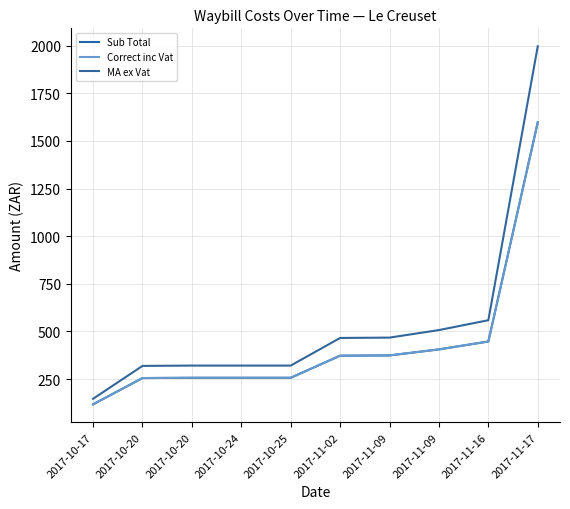

List the labels in order of MA ex Vat value, smallest first.

2017-10-17, 2017-10-20, 2017-10-20, 2017-10-24, 2017-10-25, 2017-11-02, 2017-11-09, 2017-11-09, 2017-11-16, 2017-11-17